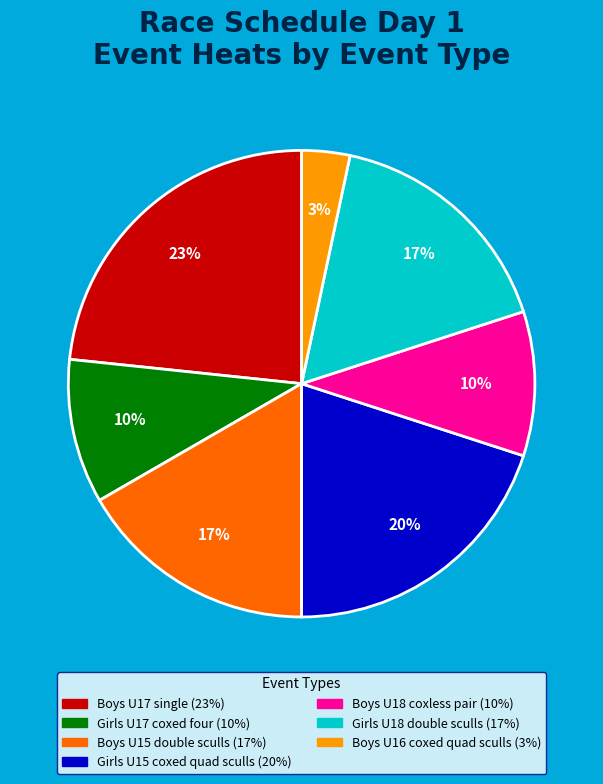

Count the number of slices in the pie.

7